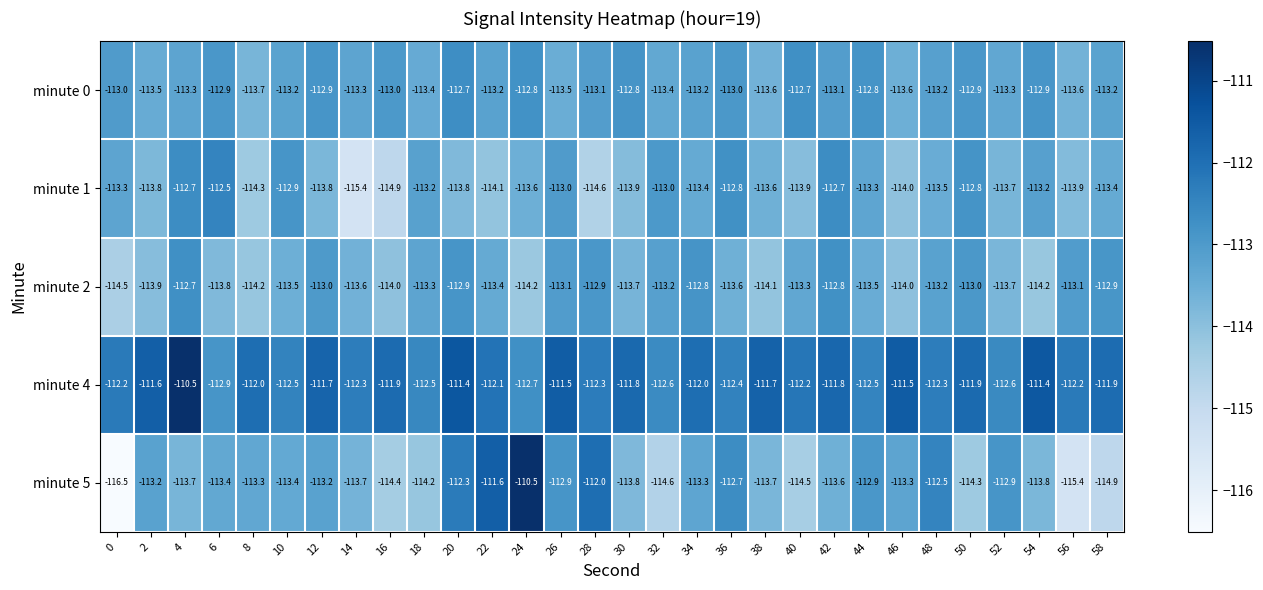

At 30, list the series in order from smallest to largest.

minute 1, minute 5, minute 2, minute 0, minute 4